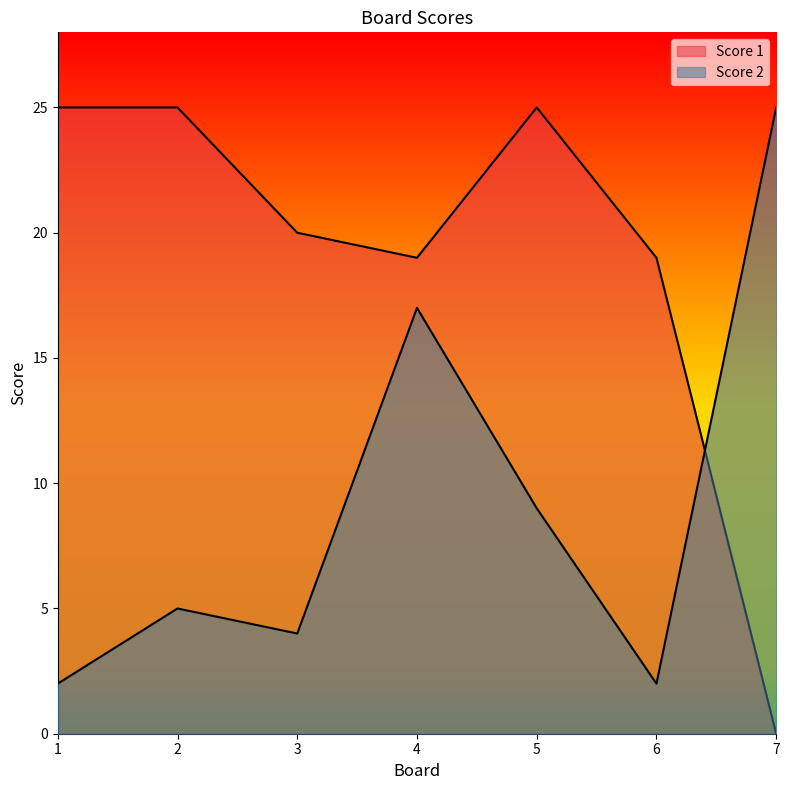

Rank the series at 5 from highest to lowest value.

Score 1, Score 2